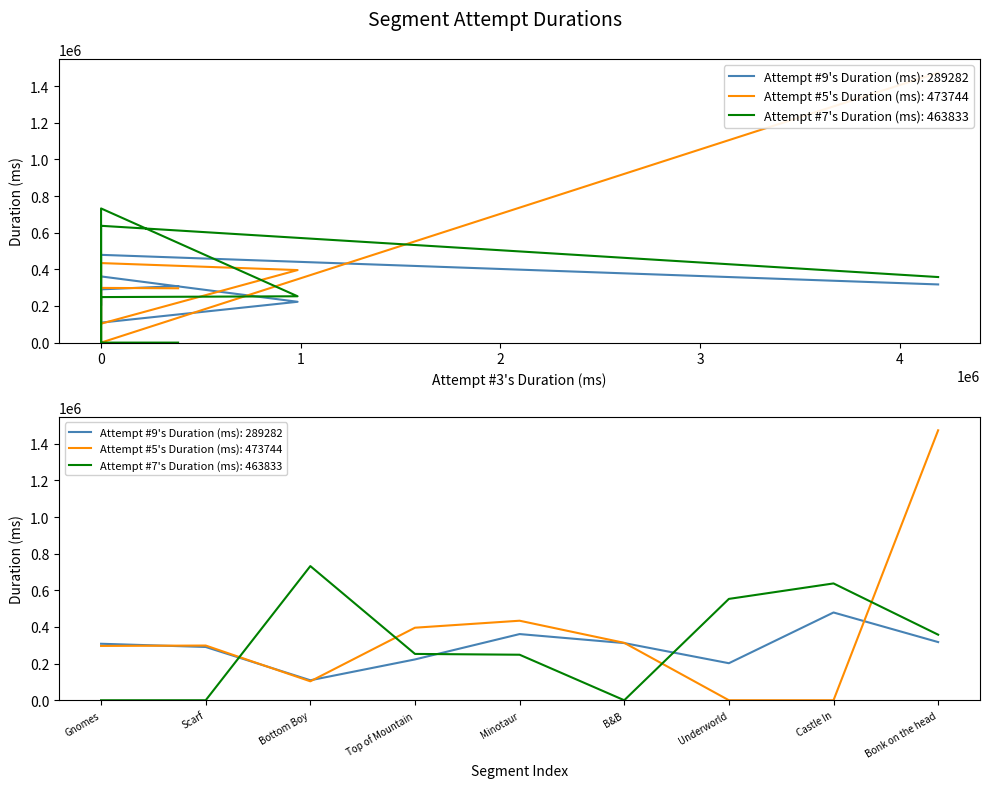

Which series has the widest spread of values?

Attempt #5's Duration (ms)